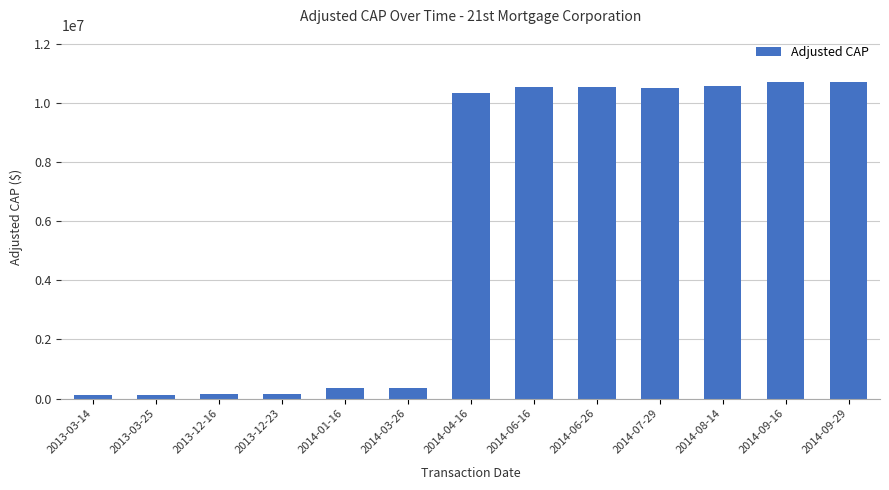

What is the ratio of the value at 2014-06-16 to the value at 2014-09-29?

1.0